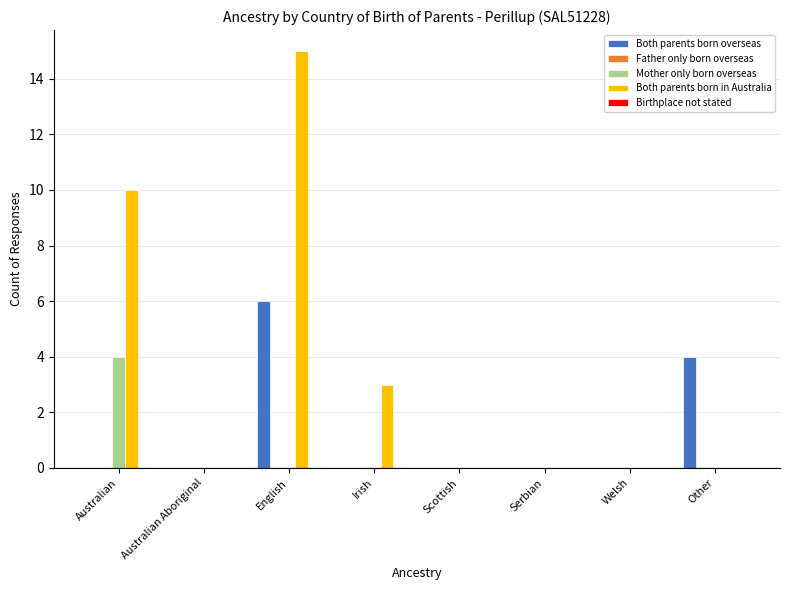

Which series has the widest spread of values?

Both parents born in Australia